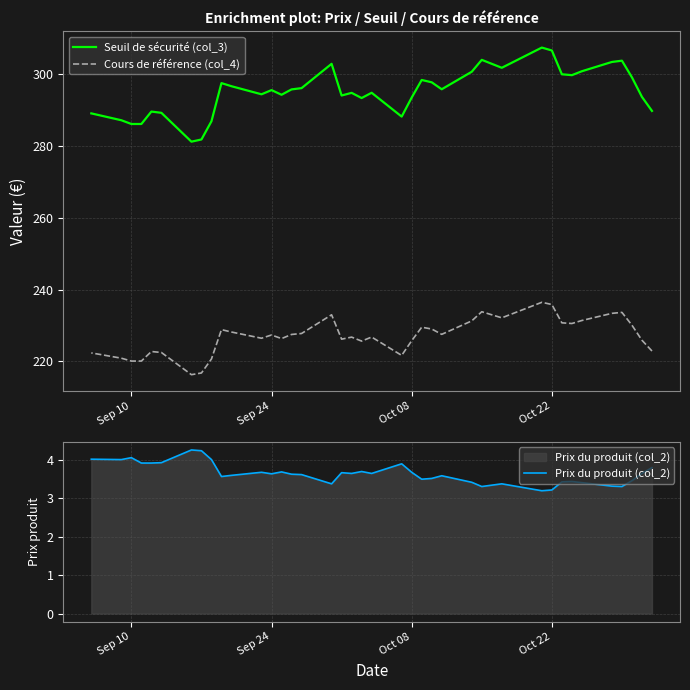

True or false: Prix du produit (col_2) has a value of 2.5 at 18.

False